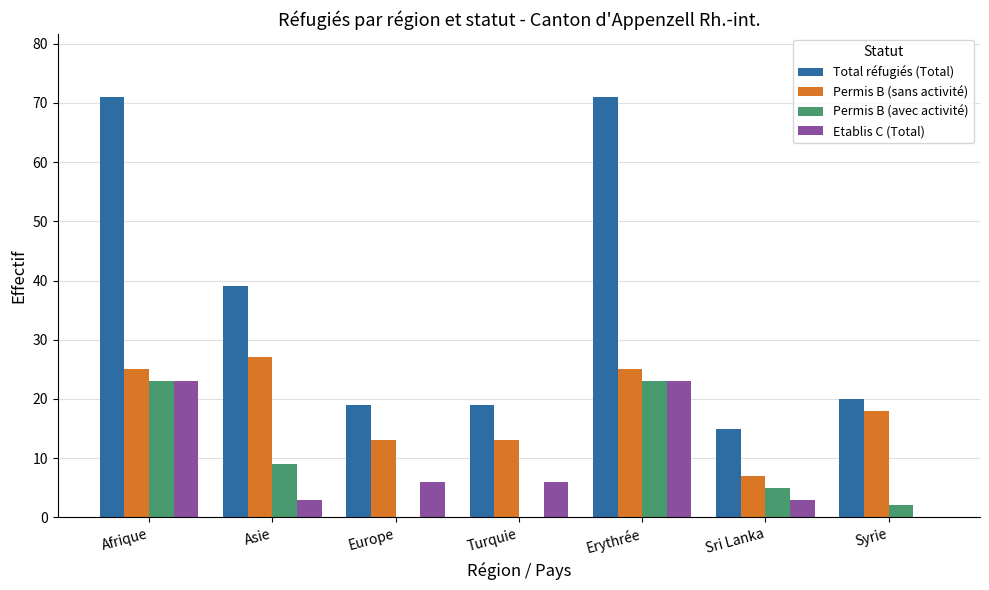

What is the sum of the Permis B (sans activité) values at Afrique and Europe?

38